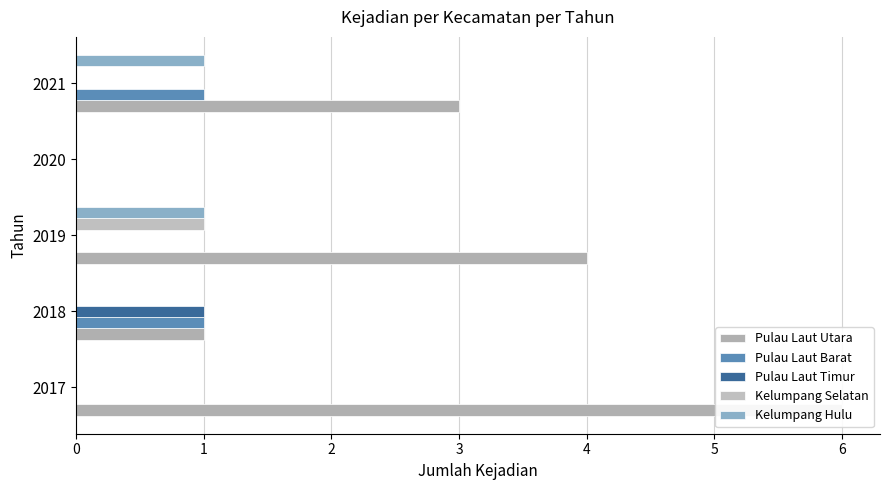

How many data points does each series have?

5